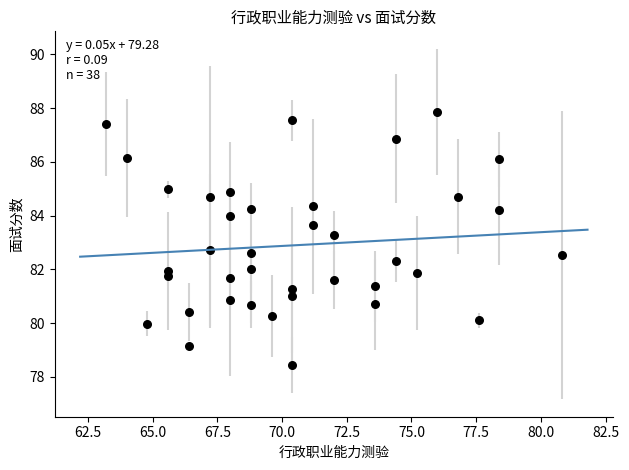

What is the range of Y values (max minus min)?

9.4